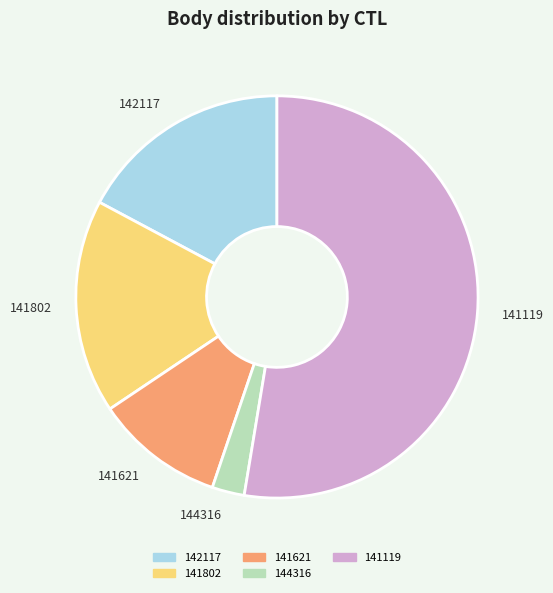

True or false: 141119 accounts for 61% of the total.

False